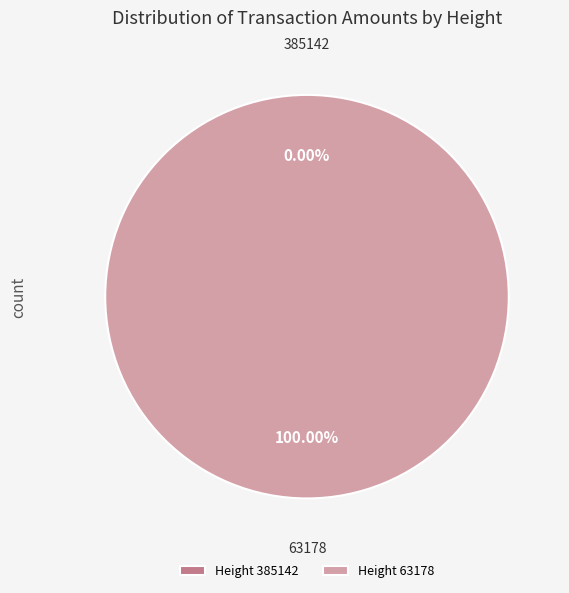

Is there any slice that represents more than half of the pie?

Yes